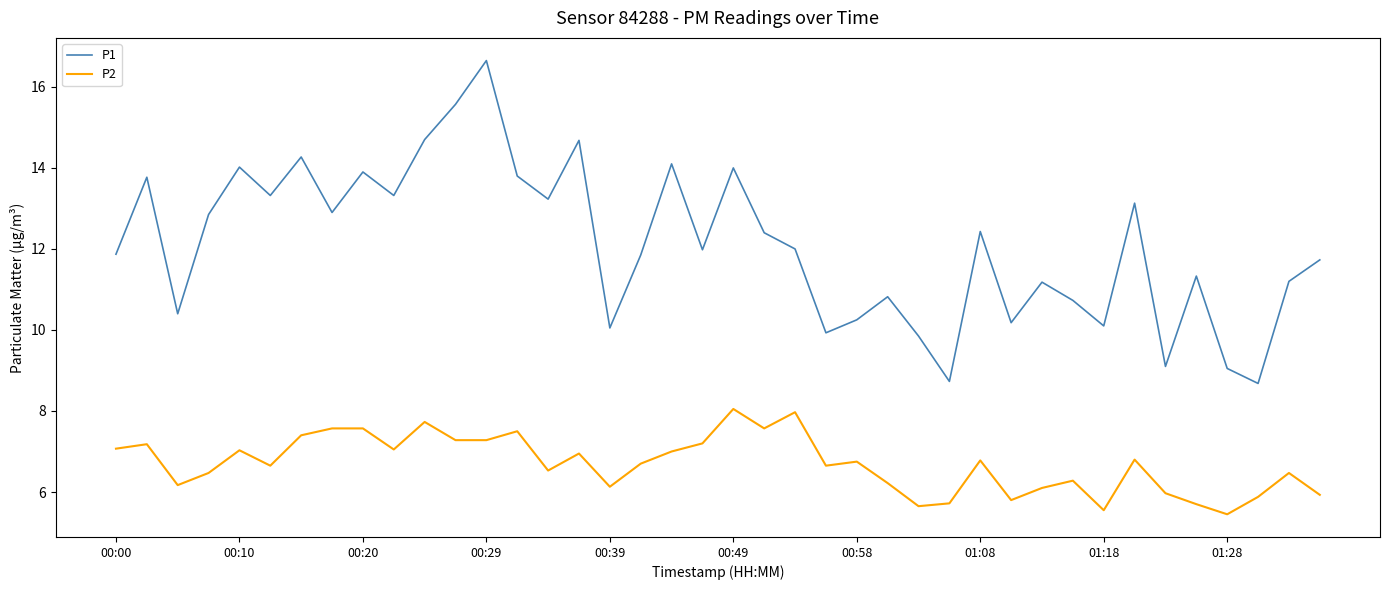

Which series has the widest spread of values?

P1